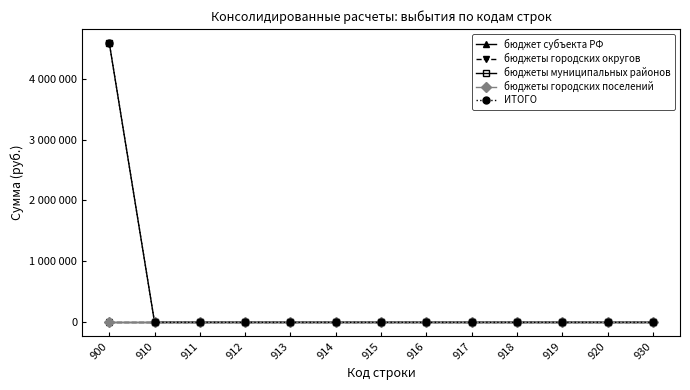

Between 911 and 913, which is larger?

911